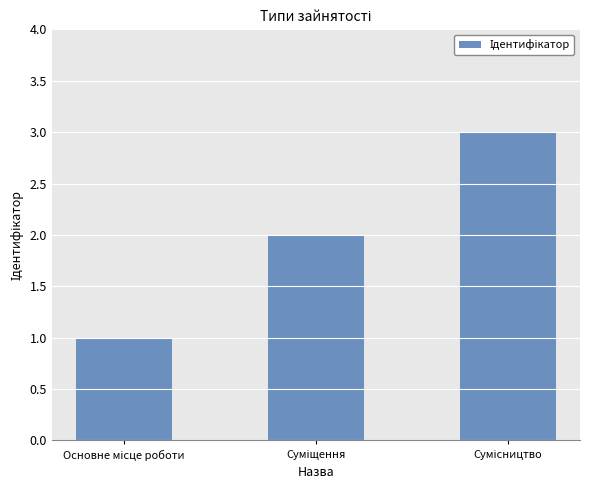

What is the maximum value shown in the chart?

3